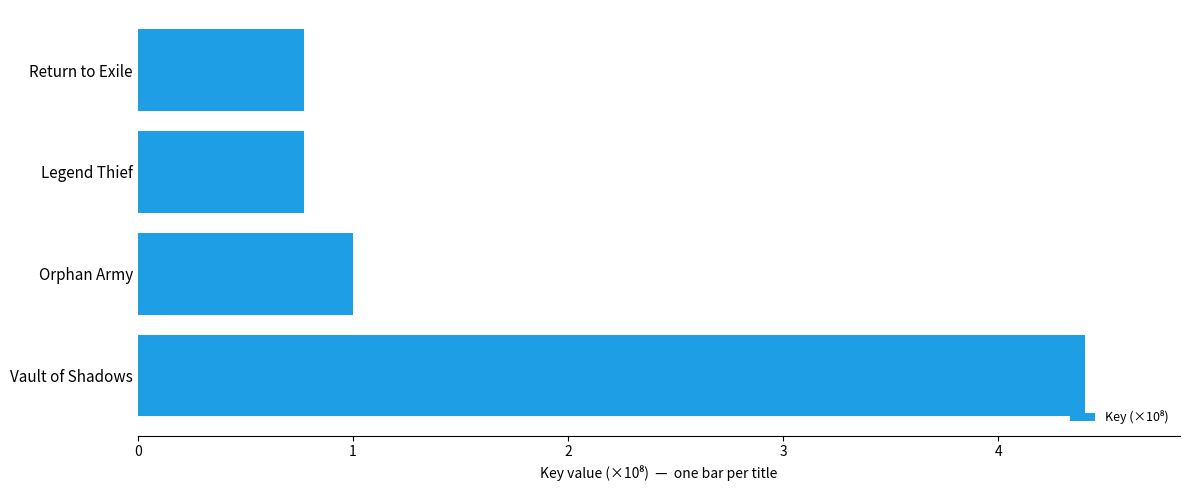

What is the minimum value shown in the chart?

0.8